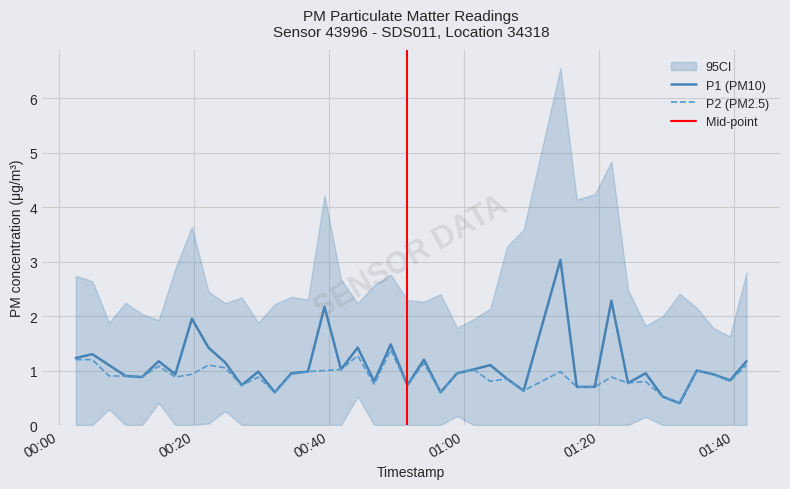

Reading left to right, what are all the values shown in this chart?

P1: 1.2	1.3	1.1	0.9	0.9	1.2	0.9	1.9	1.4	1.1	0.7	1.0	0.6	0.9	1.0	2.2	1.0	1.4	0.8	1.5	0.7	1.2	0.6	0.9	1.0	1.1	0.8	0.6	3.0	0.7	0.7	2.3	0.8	0.9	0.5	0.4	1.0	0.9	0.8	1.2
P2: 1.2	1.2	0.9	0.9	0.9	1.1	0.9	0.9	1.1	1.1	0.7	0.9	0.6	0.9	1.0	1.0	1.0	1.3	0.8	1.4	0.7	1.1	0.6	0.9	1.0	0.8	0.8	0.6	1.0	0.7	0.7	0.9	0.8	0.8	0.5	0.4	1.0	0.9	0.8	1.1